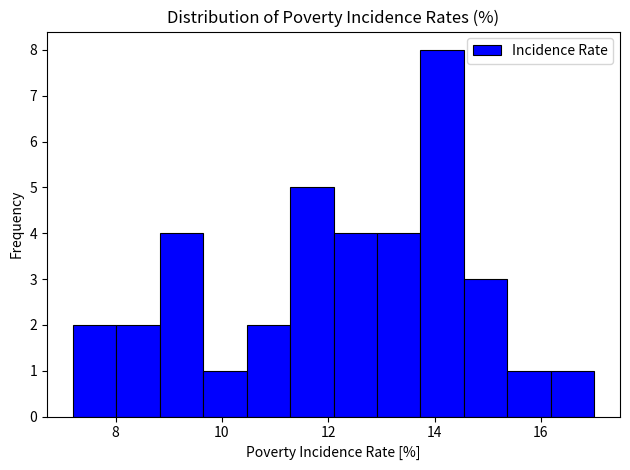

Reading left to right, transcribe this chart: for each bar, give the range it covers on the x-axis and its height. Neither the bar edges nor the heights are printed on the chart, so give them approximately, as read against the axes.

7.2 to 8.0: 2
8.0 to 8.8: 2
8.8 to 9.6: 4
9.6 to 10.4: 1
10.4 to 11.2: 2
11.2 to 12.2: 5
12.2 to 13.0: 4
13.0 to 13.8: 4
13.8 to 14.6: 8
14.6 to 15.4: 3
15.4 to 16.2: 1
16.2 to 17.0: 1